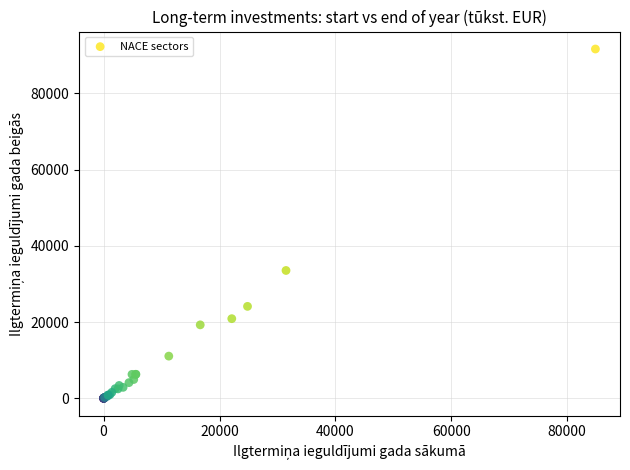

What Y value in the scatter plot is closest to 45803?

33519.1